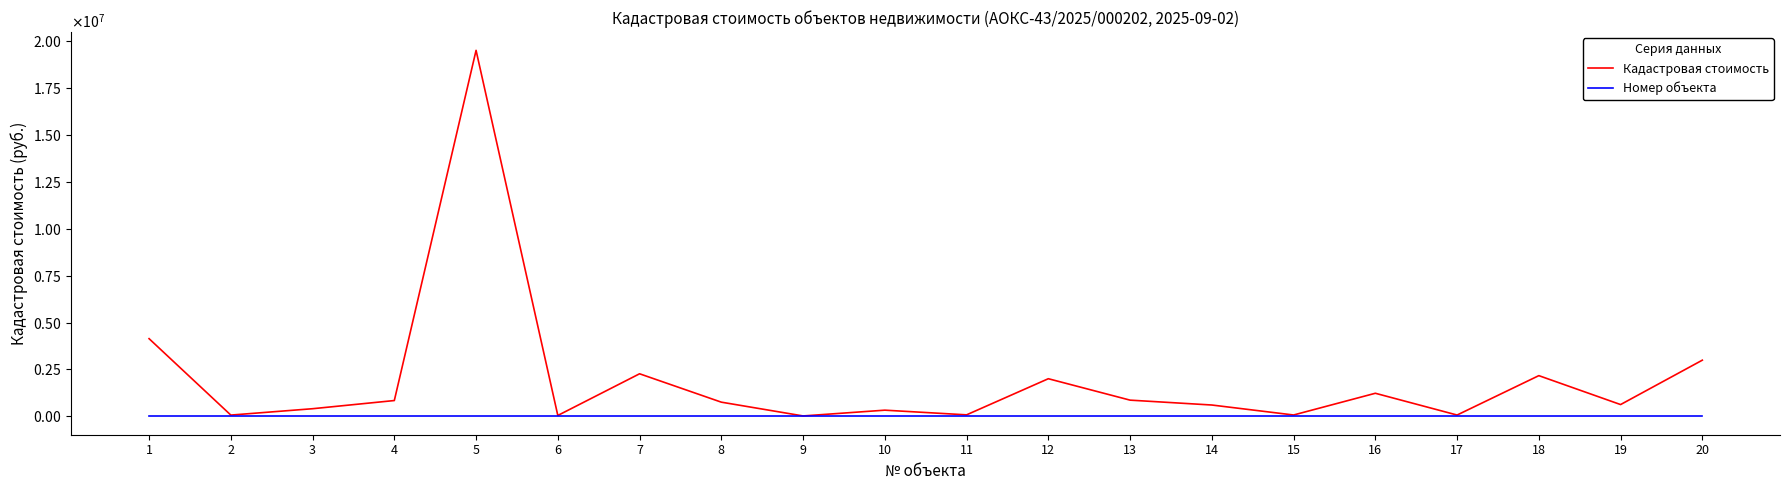

Does the chart display data point markers on the line(s)?

No